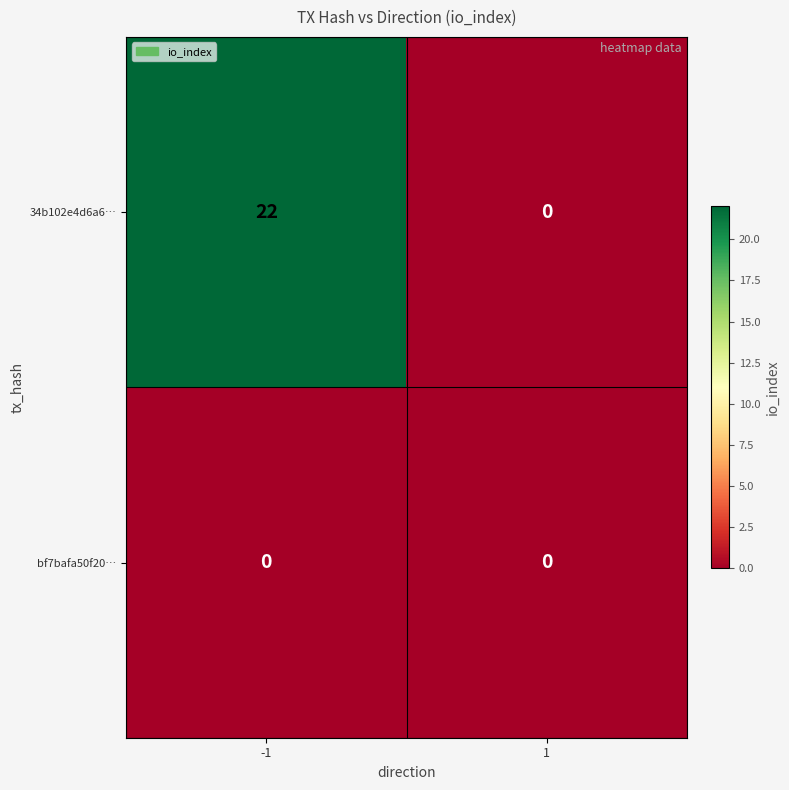

True or false: bf7bafa50f20… has a value of 0 at 1.

True